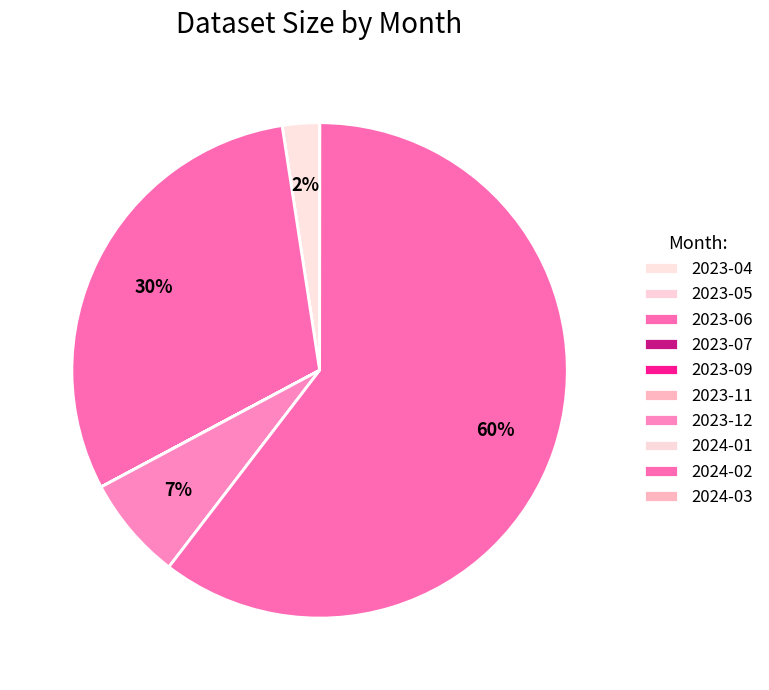

Rank the categories by value from highest to lowest.

2024-02, 2023-06, 2023-12, 2023-04, 2024-03, 2023-11, 2023-09, 2023-07, 2023-05, 2024-01